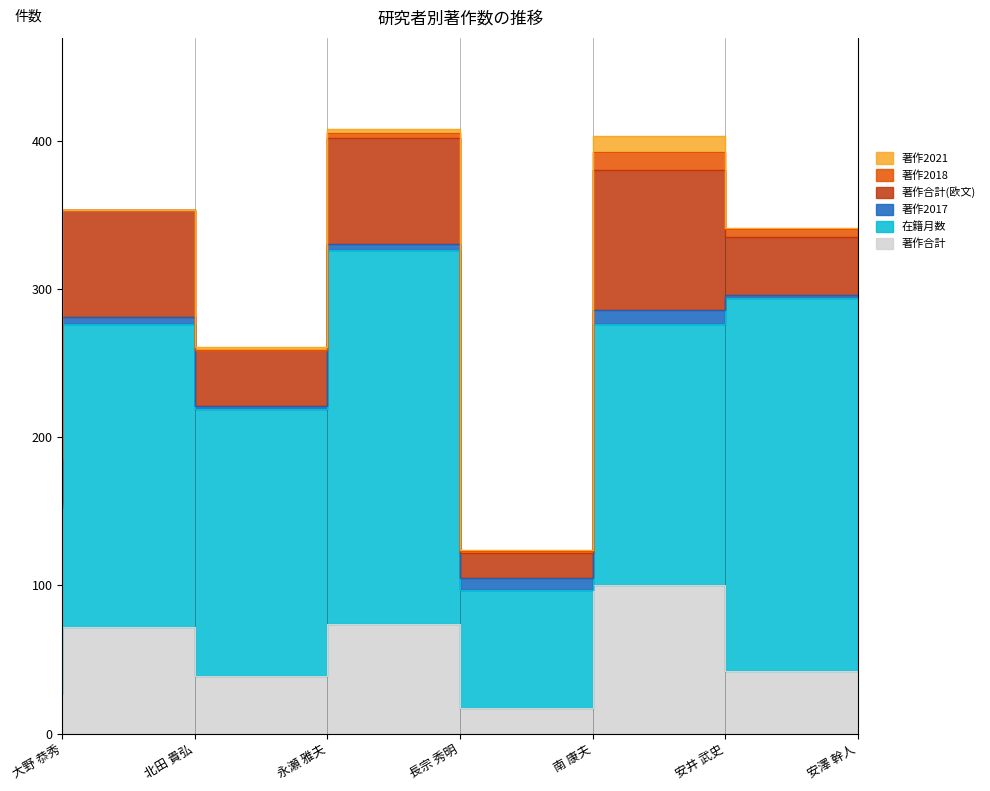

True or false: 著作2021 has more than 0 points higher than both neighbors.

True